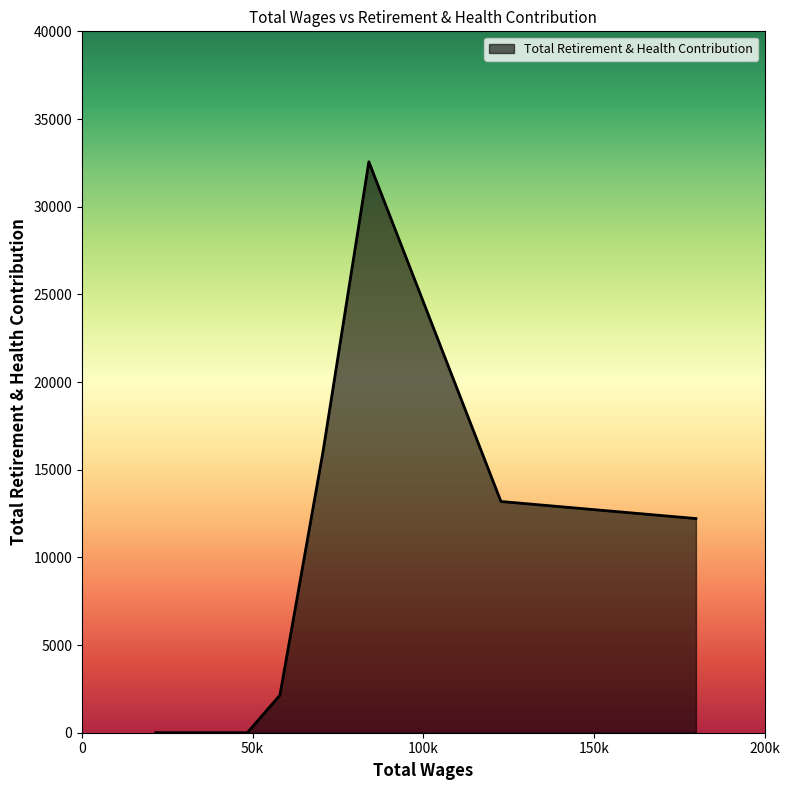

What is the sum of all values?

76144